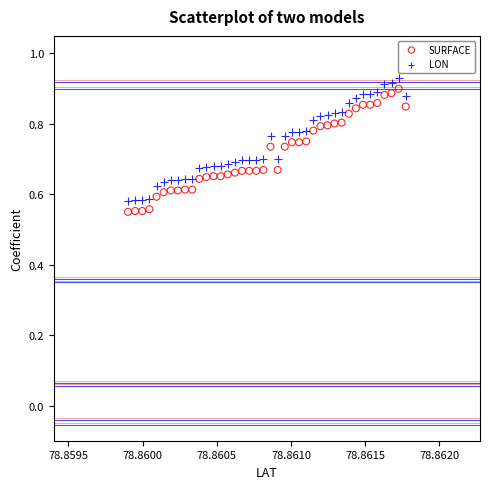

Across all data points, what is the range of Y values (max minus min)?

0.4